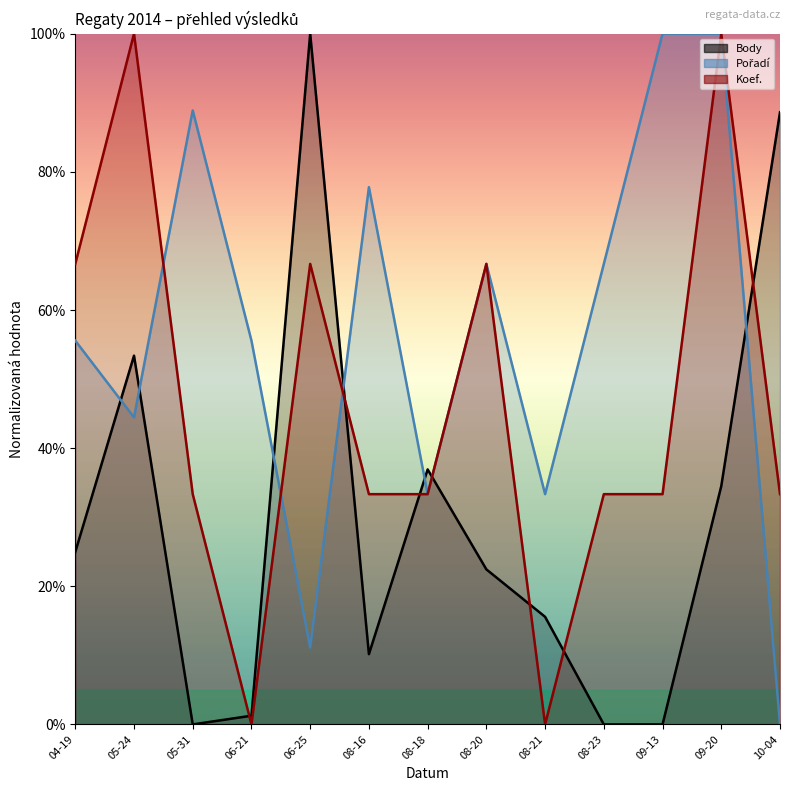

After their last crossing, which series has the higher values: Pořadí or Body?

Body